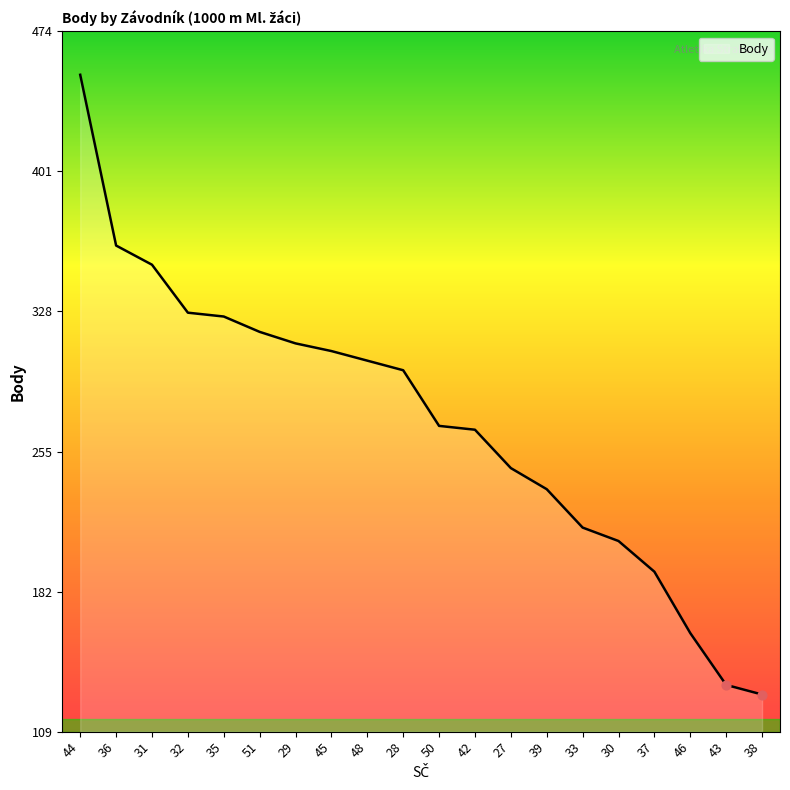

Between 28 and 35, which is larger?

35